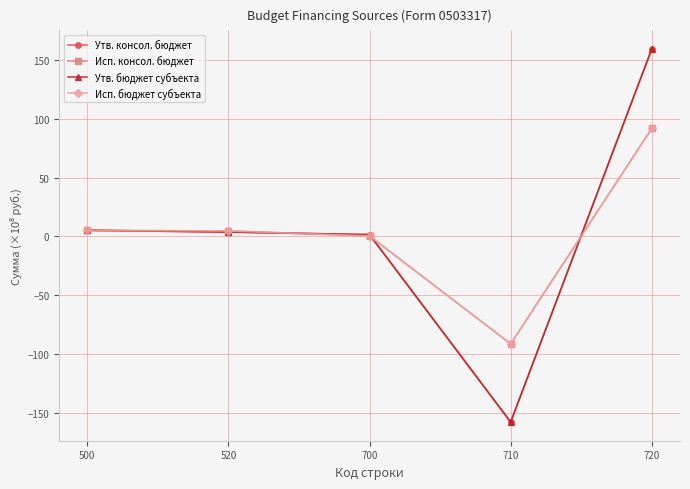

Is this an area chart (filled region under the line)?

No